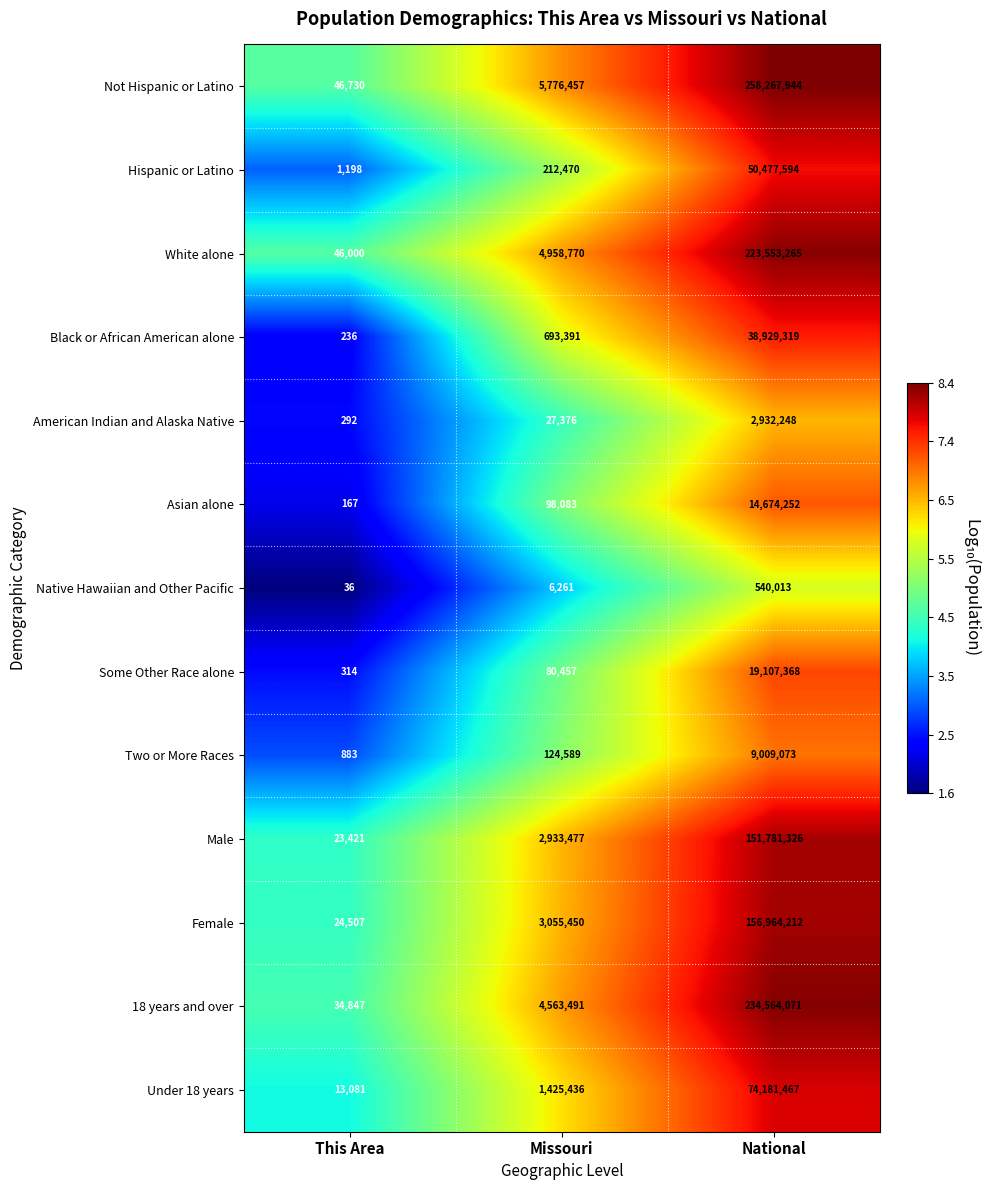

How many series are shown in this chart?

13